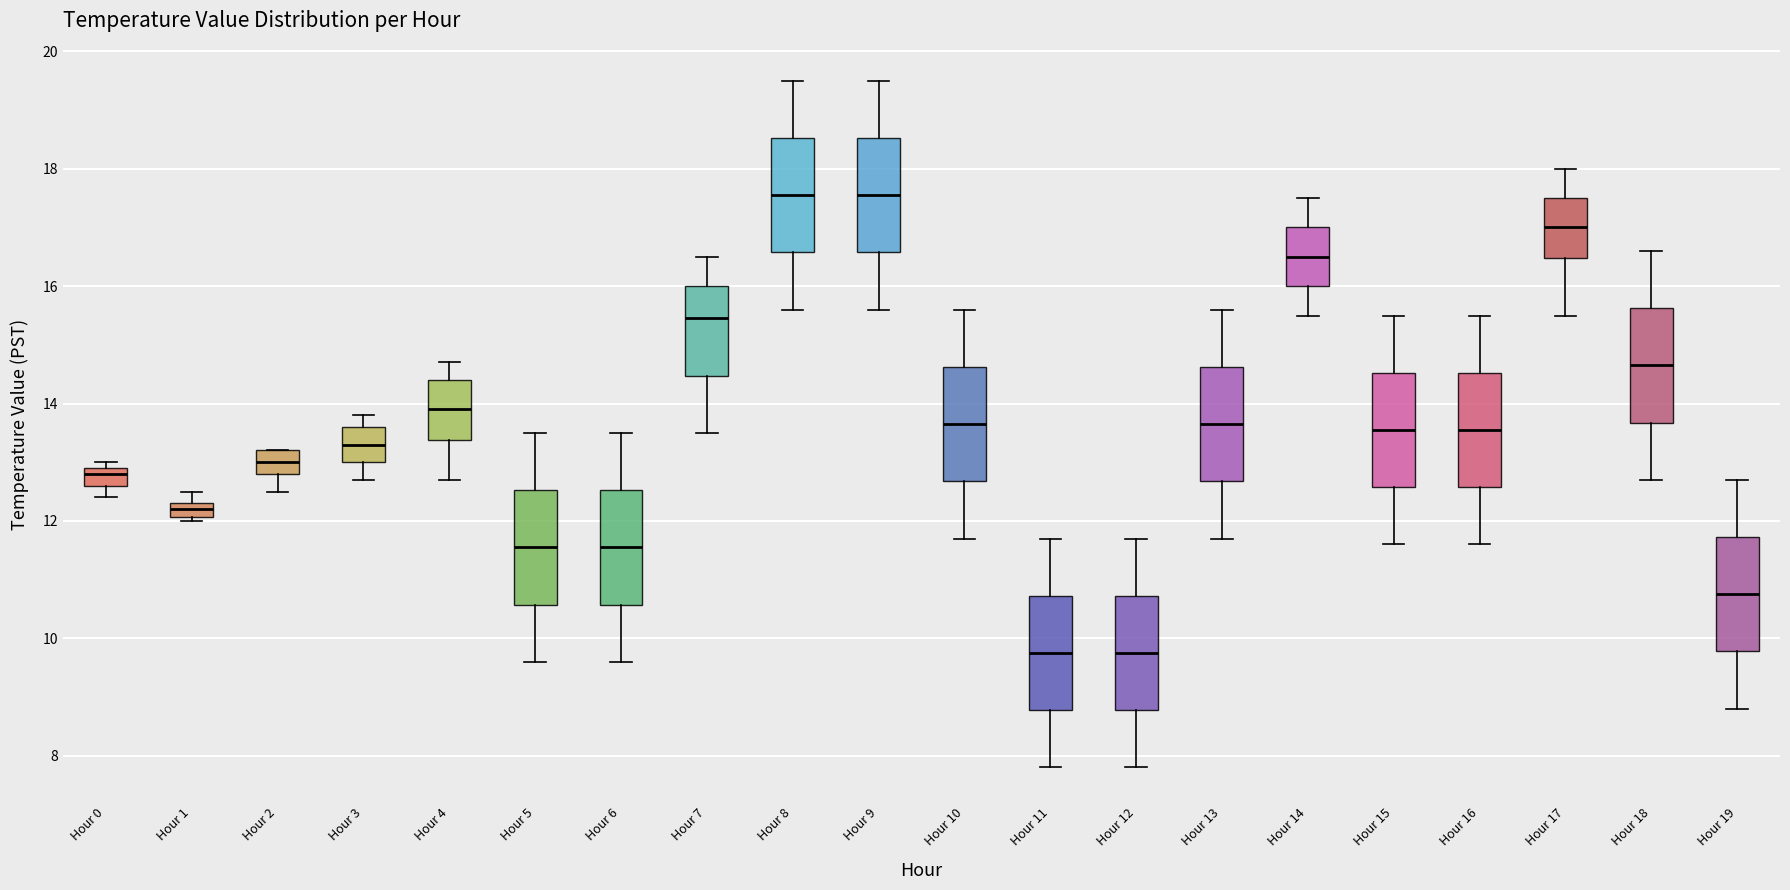

Where does the median line of the box for Hour 6 sit on the y-axis? The values are not printed on the chart, so give them approximately, as read against the axis.

11.6